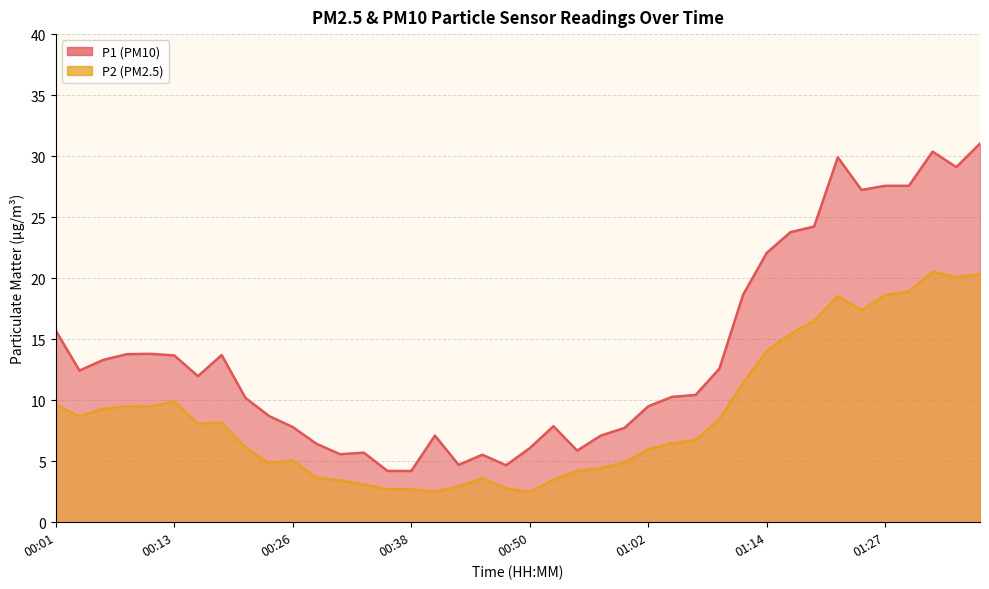

List the series in order of their peak value, highest first.

P1, P2